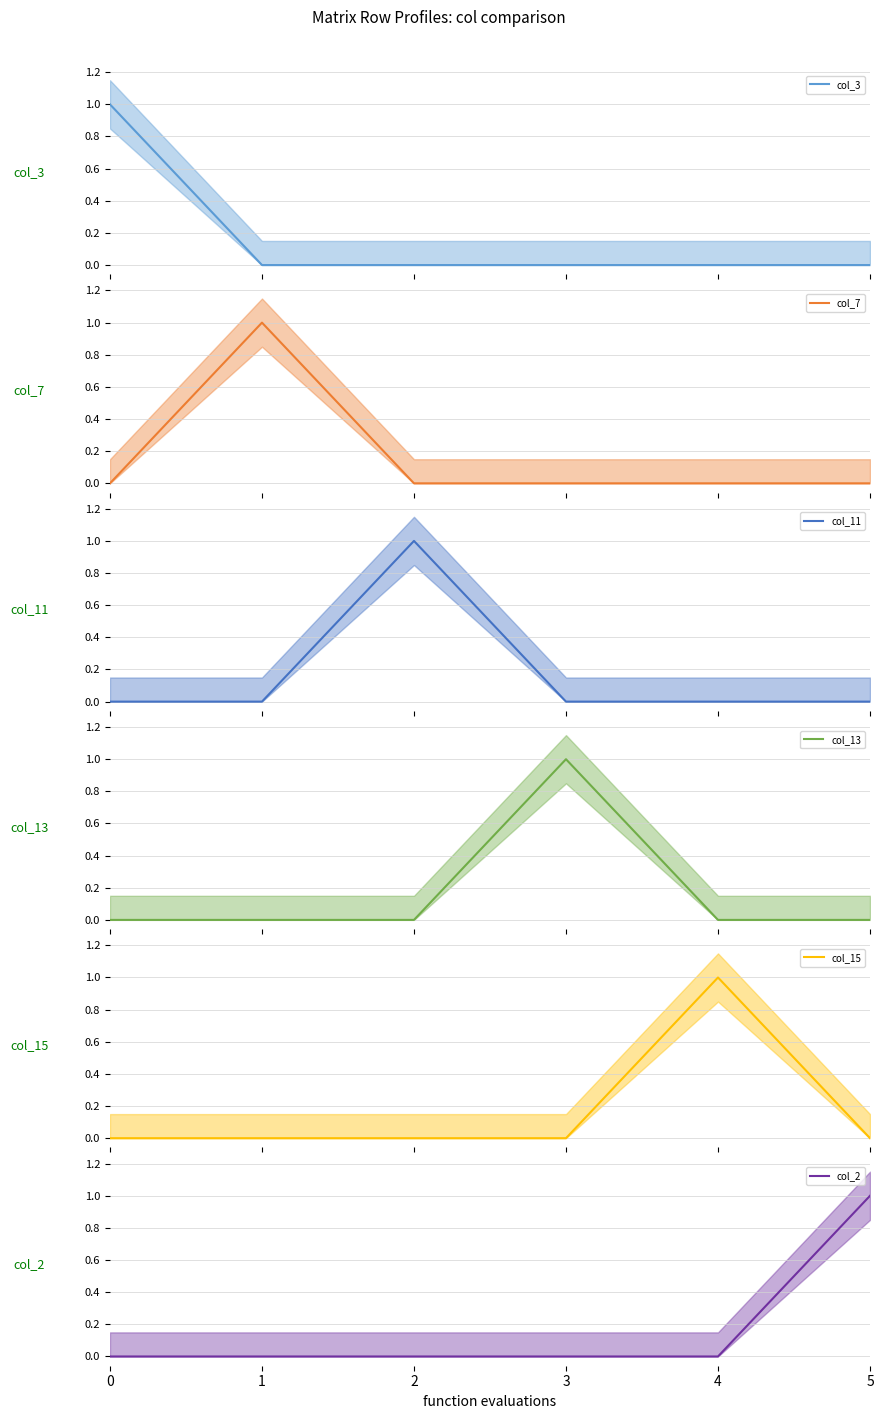

Does the chart have visible grid lines?

Yes